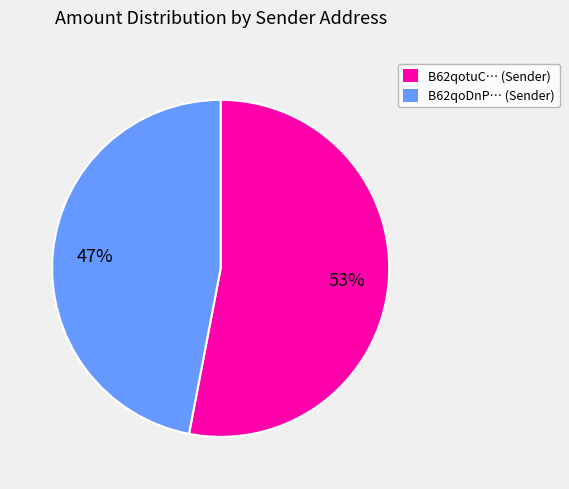

Is there a majority slice in this chart?

Yes